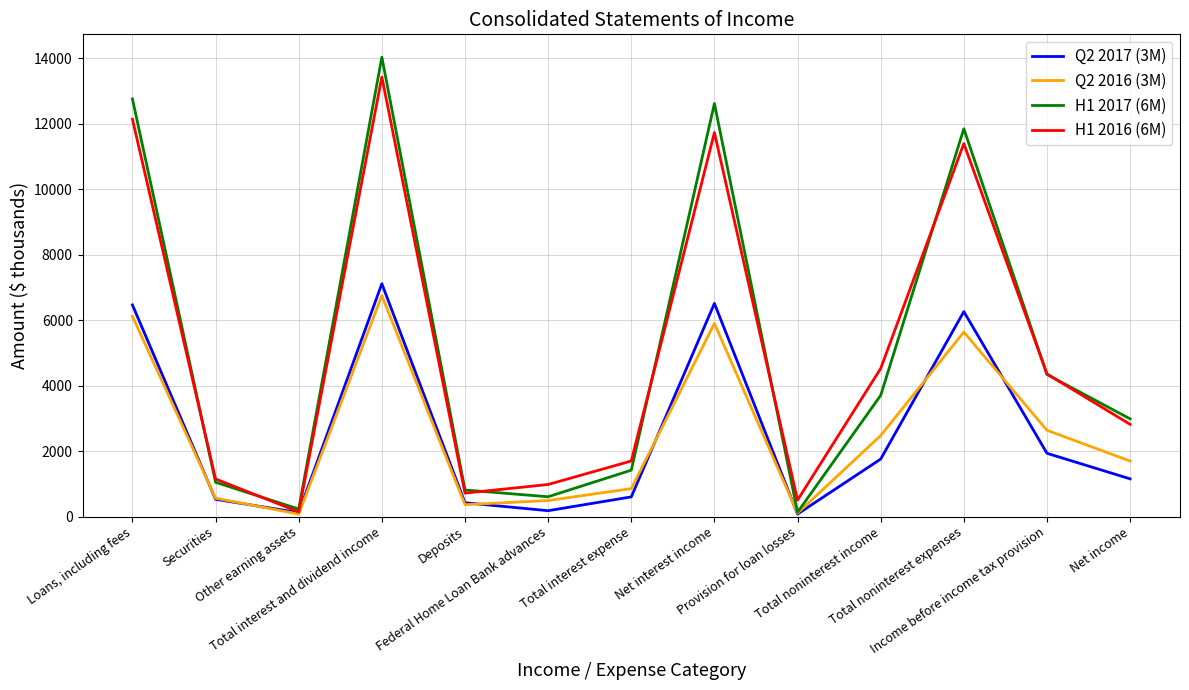

Which series has the largest range (max minus min)?

H1 2017 (6M)